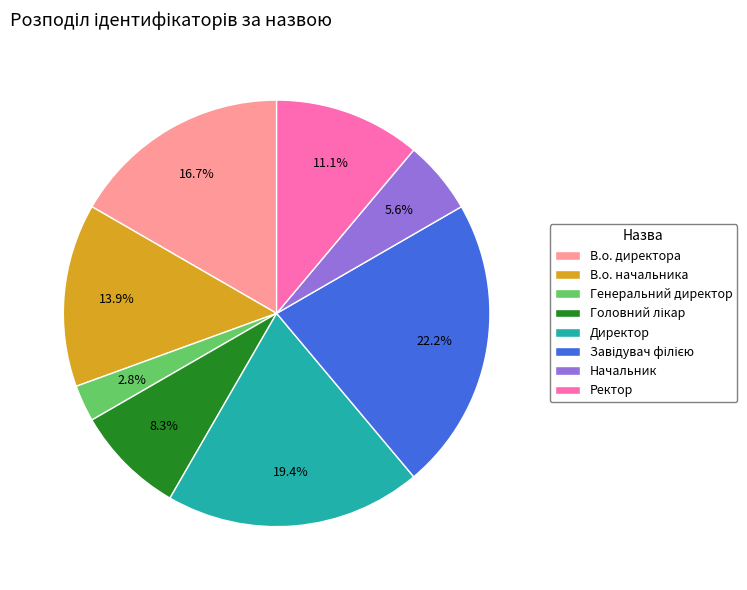

To the nearest percent, what portion does Генеральний директор represent?

3%